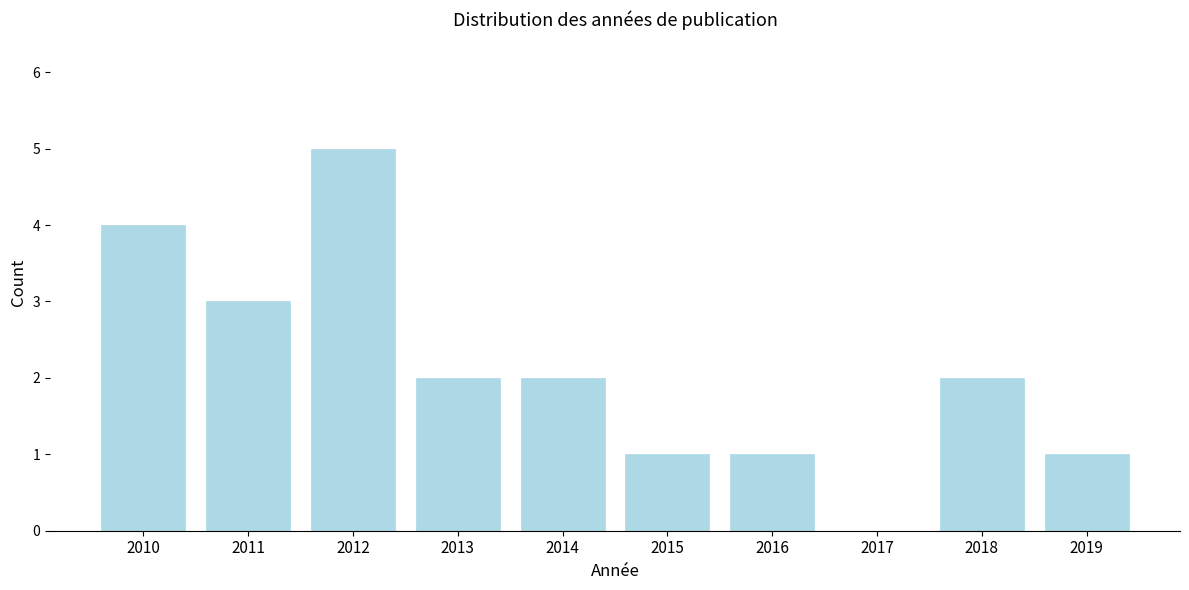

Reading left to right, what are all the values shown in this chart?

2010=4	2011=3	2012=5	2013=2	2014=2	2015=1	2016=1	2017=0	2018=2	2019=1